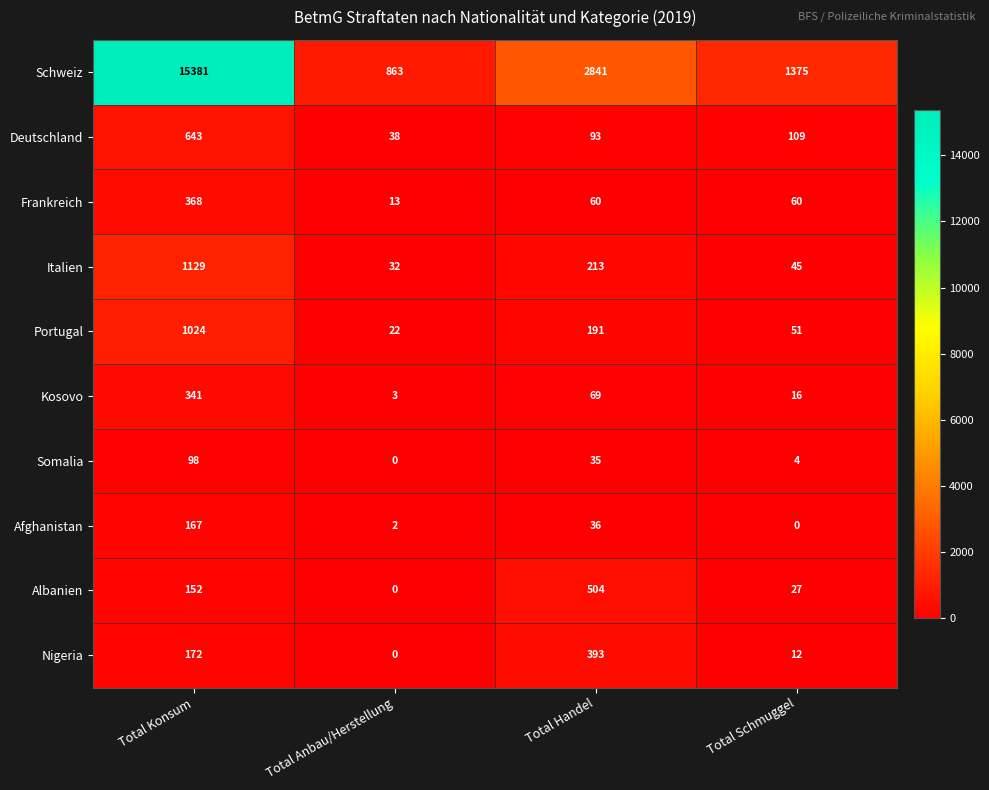

At which label does Frankreich reach its minimum?

Total Anbau/Herstellung